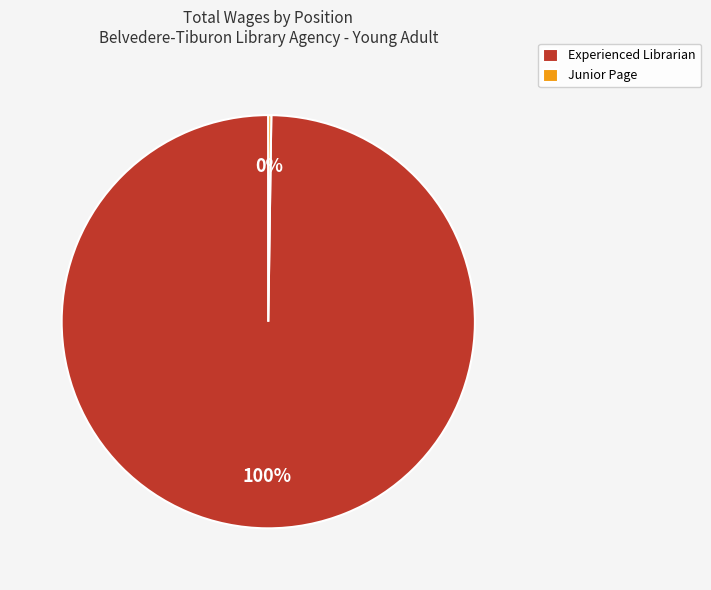

What percentage is the Experienced Librarian slice, to the nearest percent?

100%